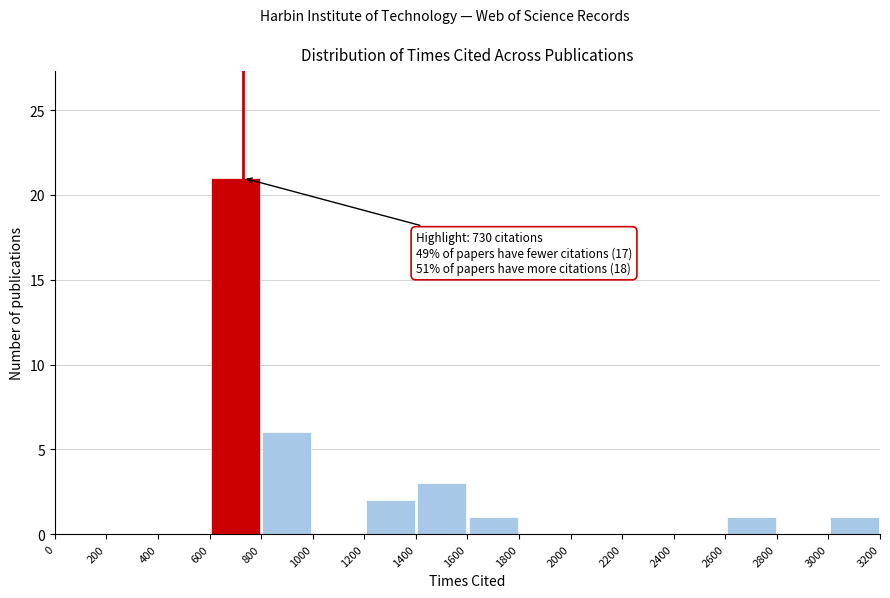

Which range on the x-axis has the tallest bar?

600 to 800